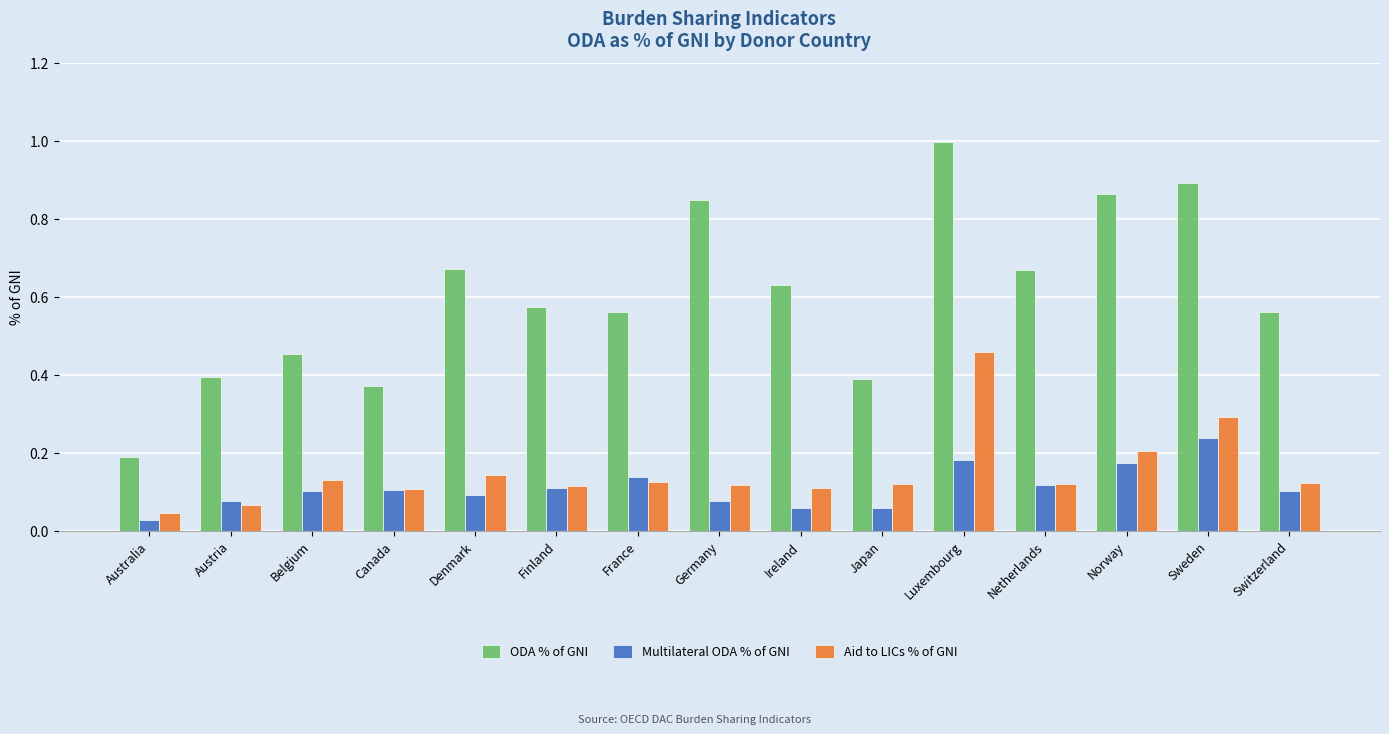

Which category has the highest value in the Aid to LICs % of GNI series?

Luxembourg